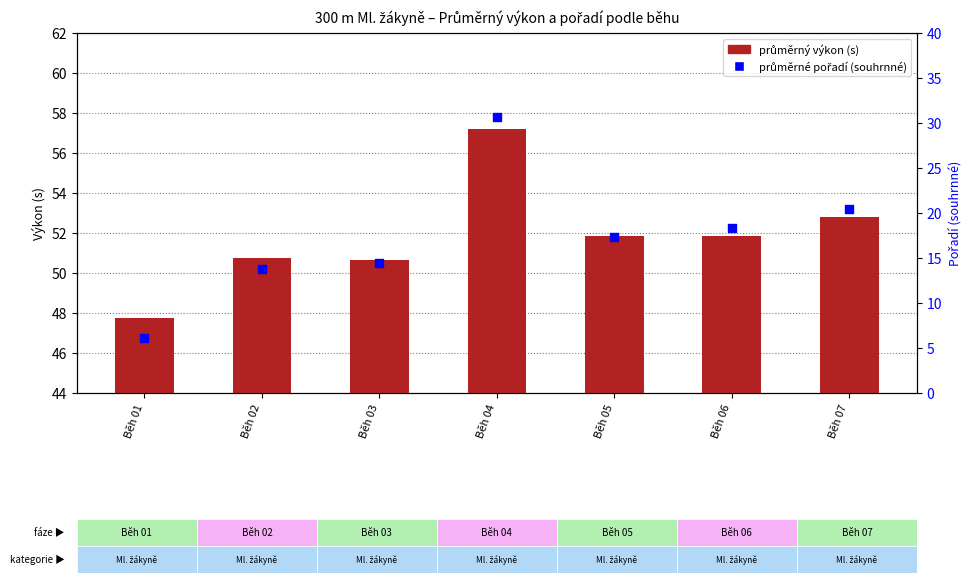

Which series reaches the maximum Y coordinate?

průměrný výkon (s)